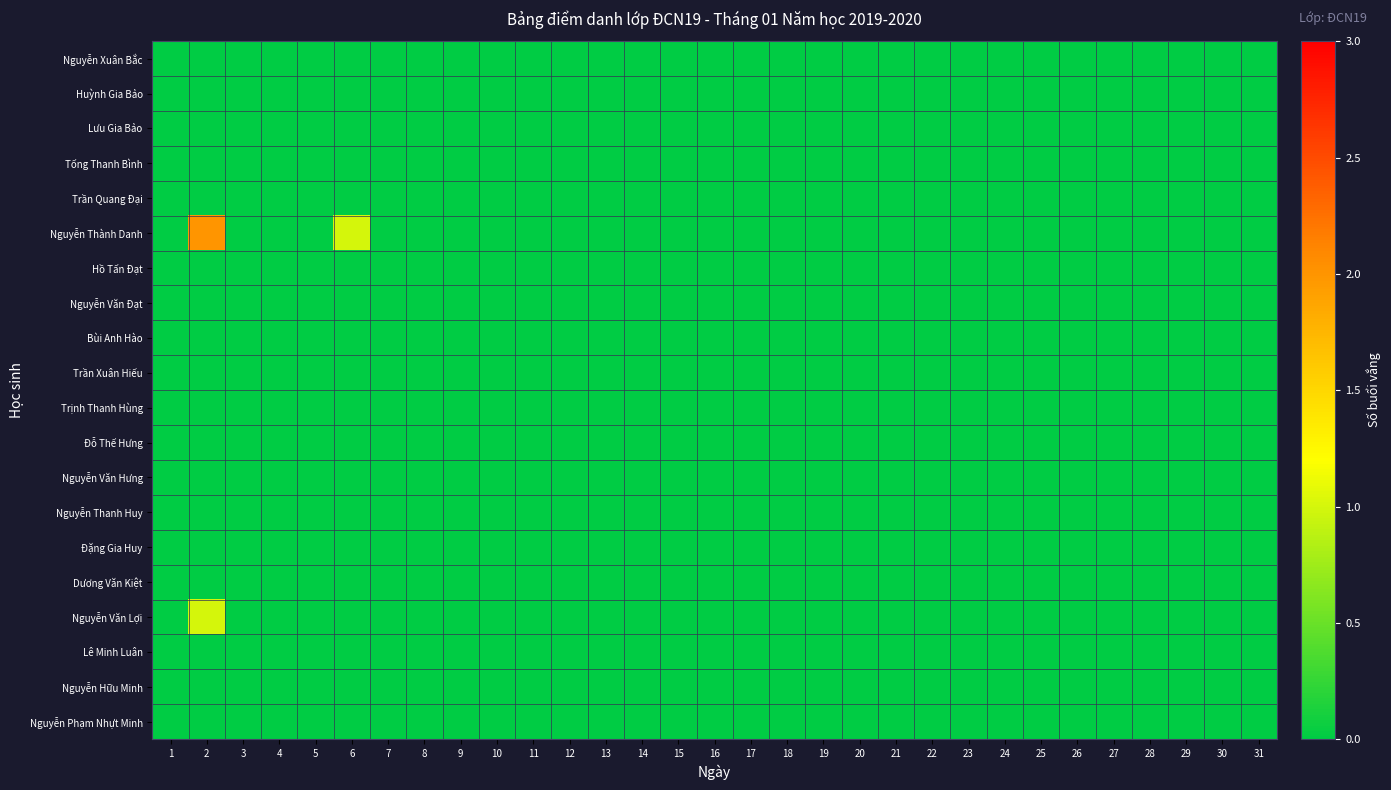

Between 2 and 29, which series saw the biggest shift?

Nguyễn Thành Danh